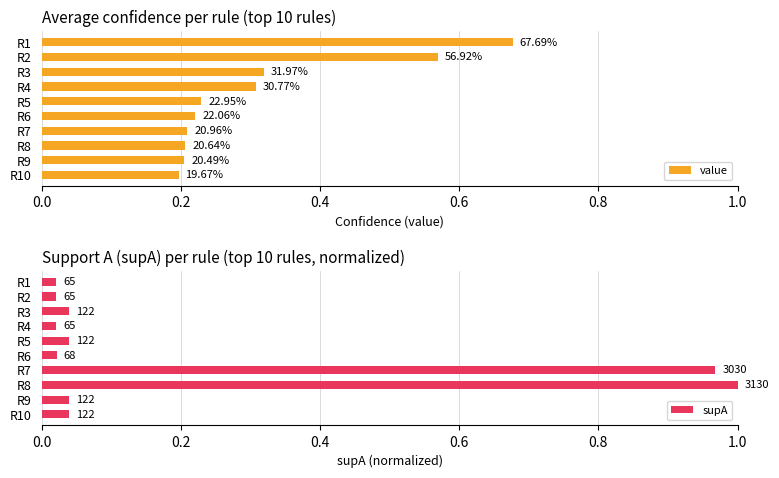

What is the difference between the highest and lowest values at R7?

0.8